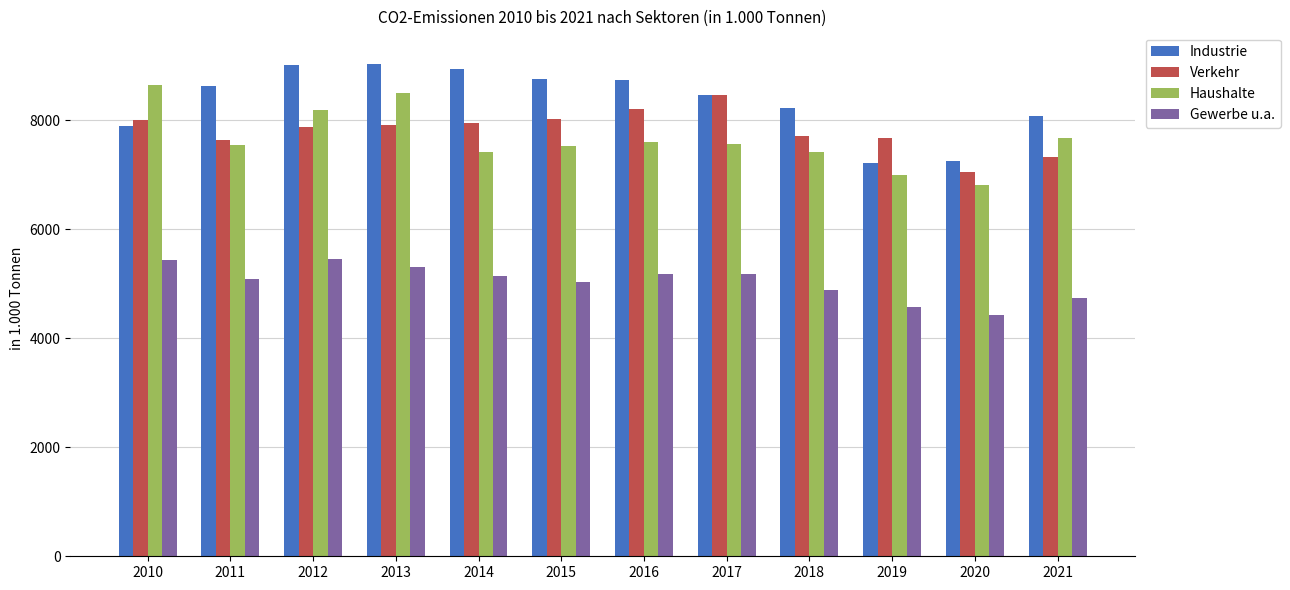

What is the highest value of the Haushalte series?

8652.1